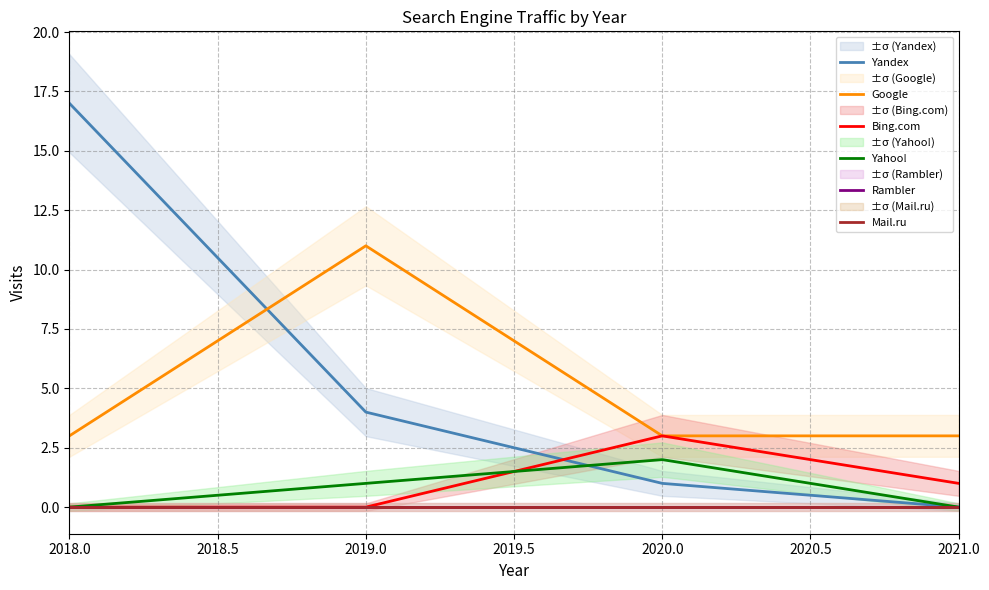

At 2018.0, list the series in order from largest to smallest.

Yandex, Google, Bing.com, Yahoo!, Rambler, Mail.ru